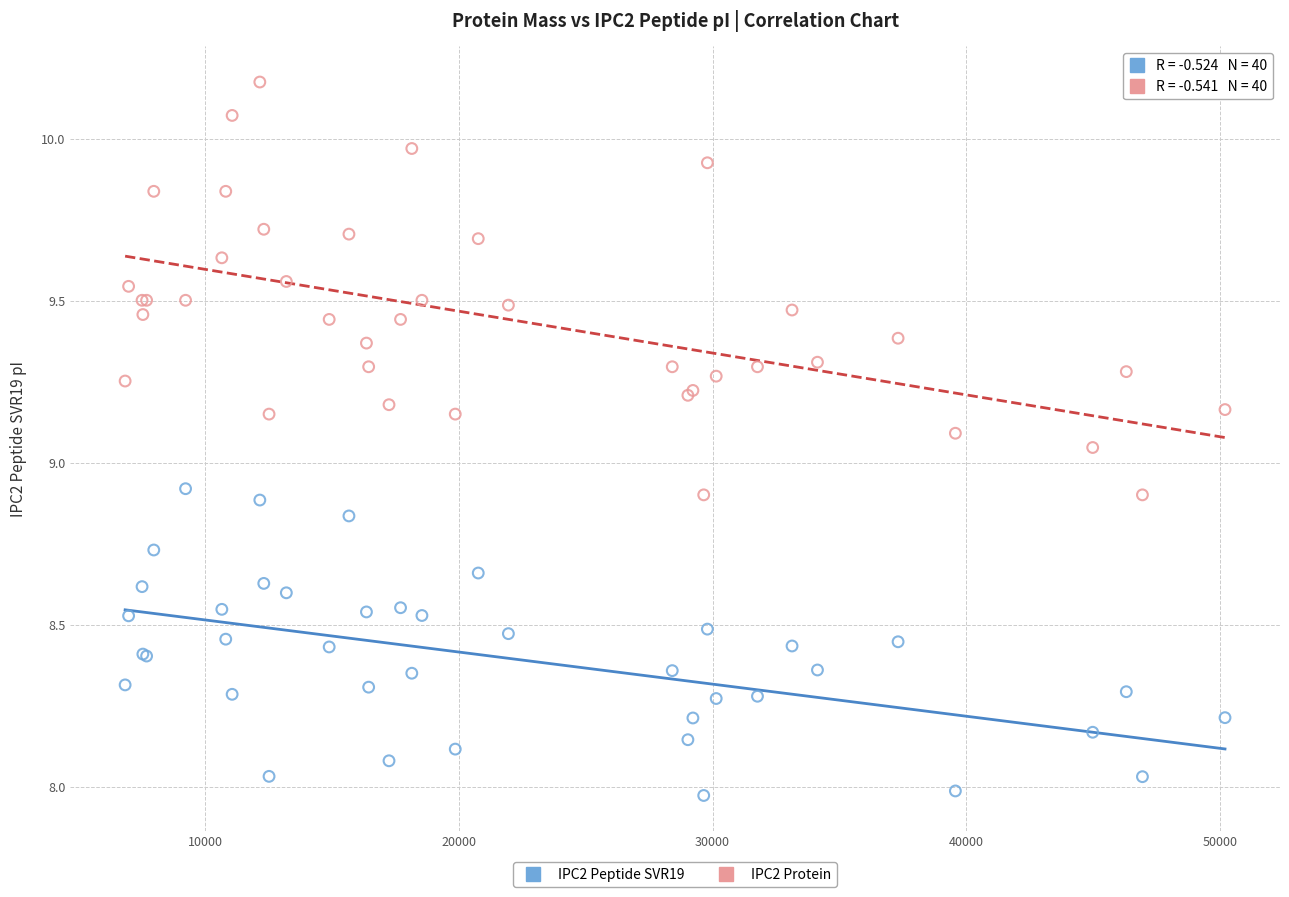

Which series has the largest Y range (max minus min)?

IPC2 Protein